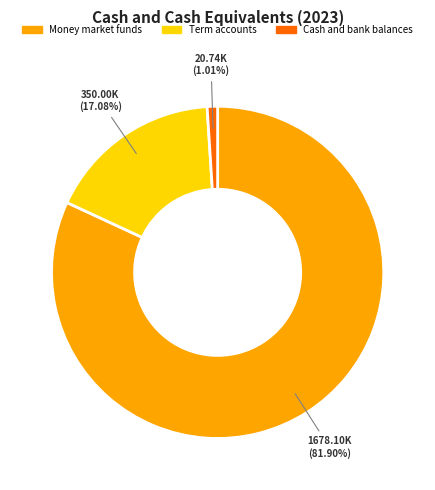

Combined, do Money market funds and Term accounts account for over 50%?

Yes